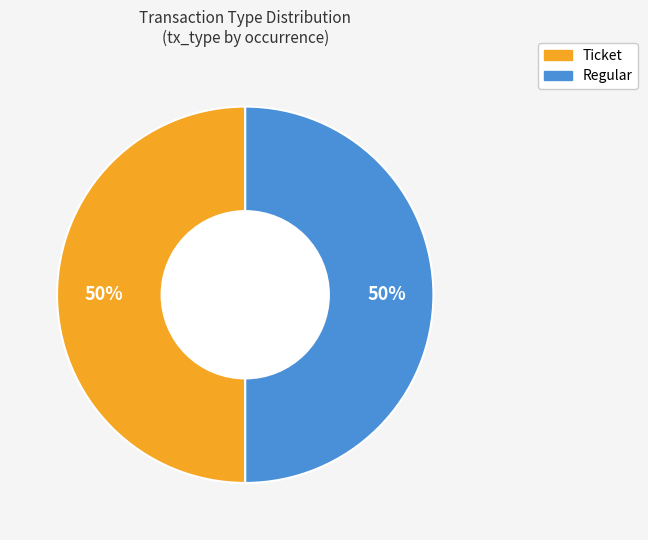

To the nearest percent, what is the difference between the largest and smallest slice percentages?

0%